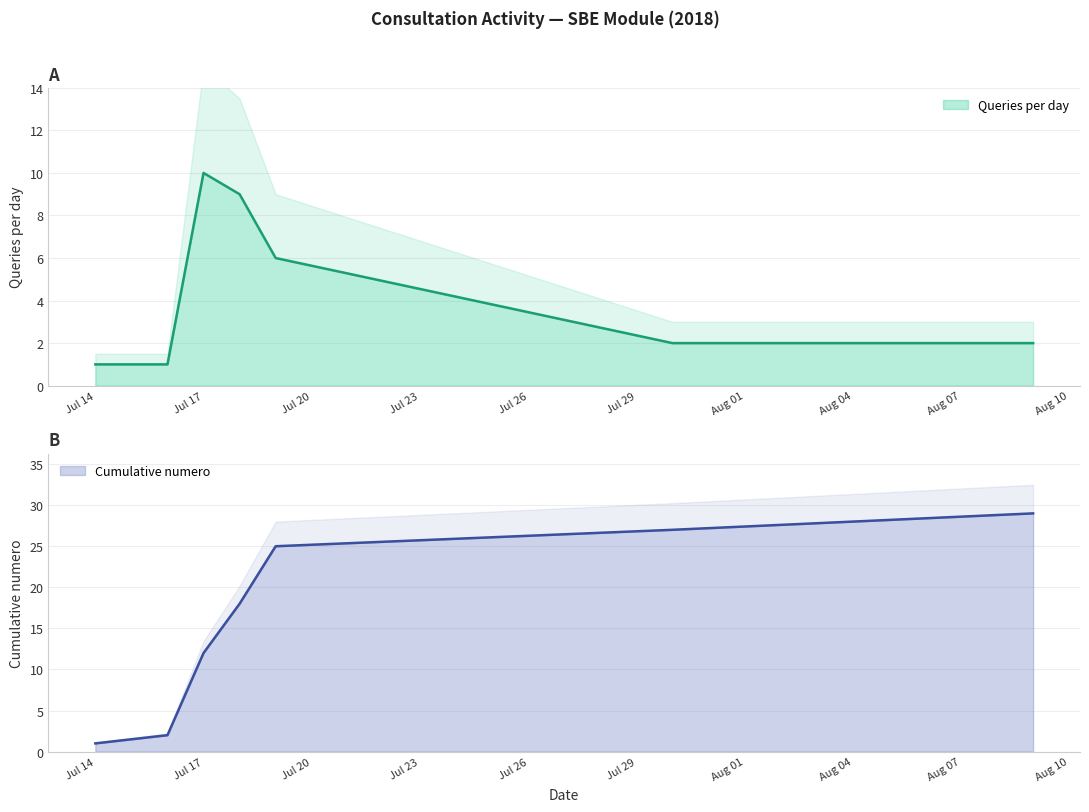

What is the value of the Cumulative numero point at the 7th from the left?

29